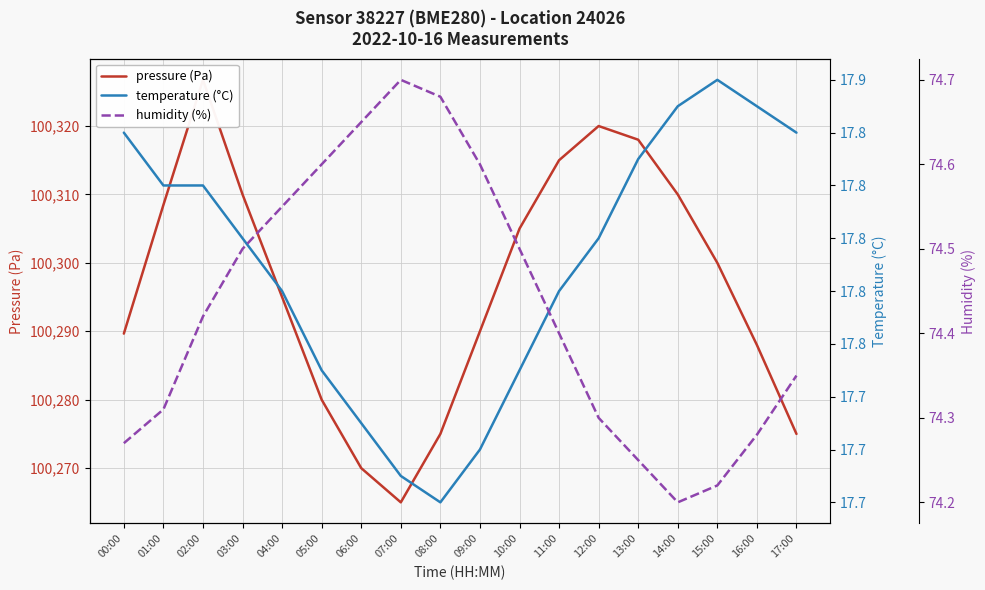

Read the humidity (%) value at 00:00.

74.3